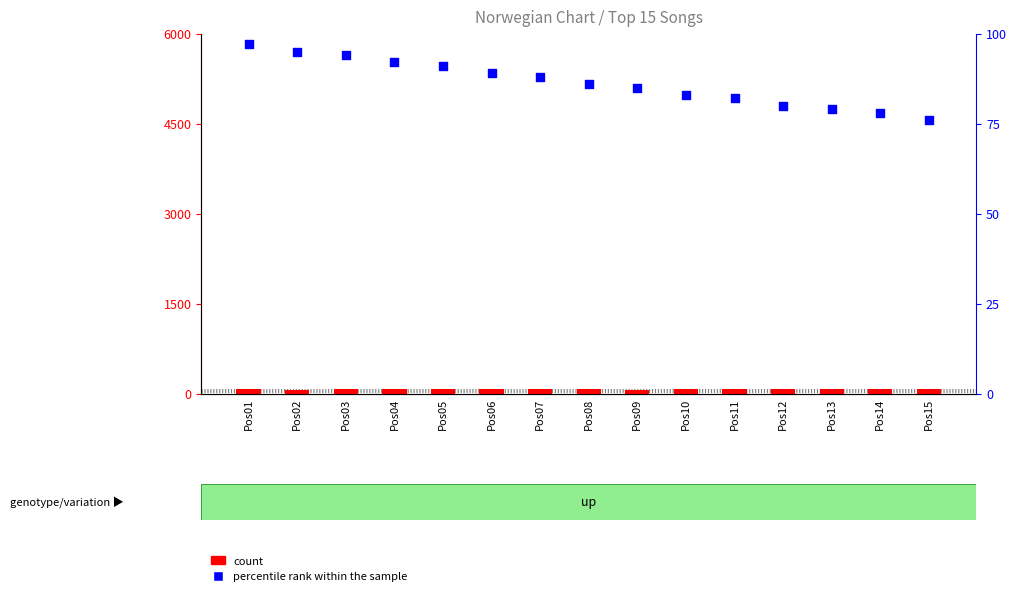

At how many categories does at least one series exceed 72?

15